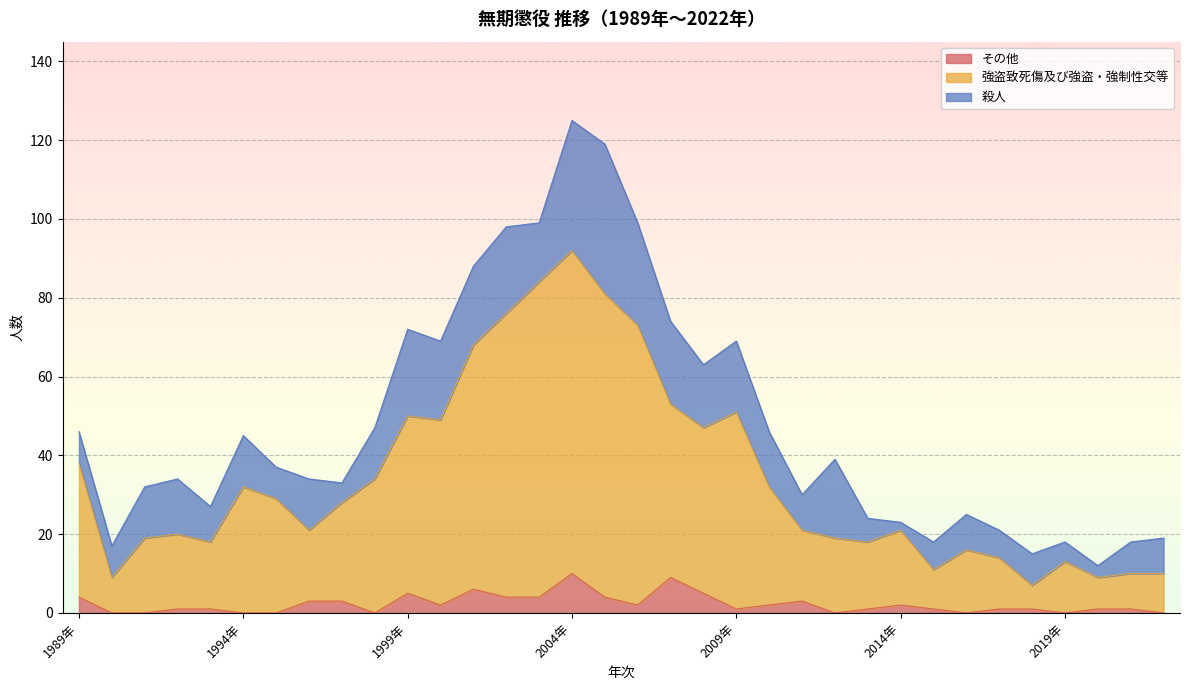

At which category does その他 reach its first local valley?

1998年